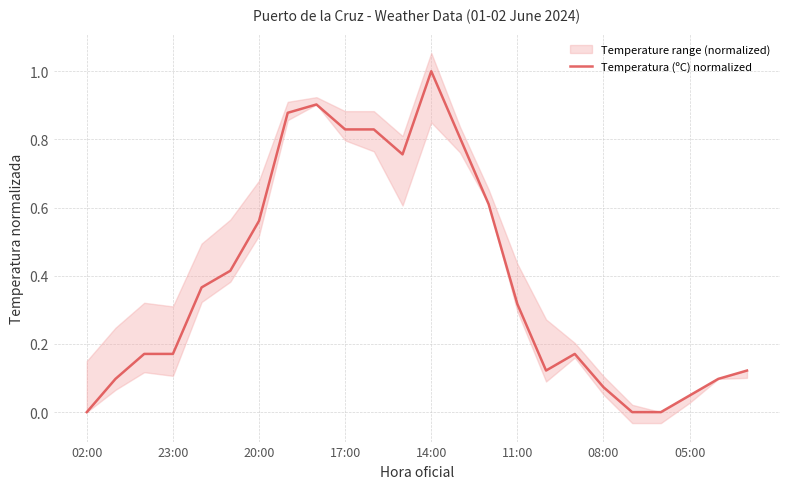

What is the maximum value for Temperatura (ºC) normalized?

1.0